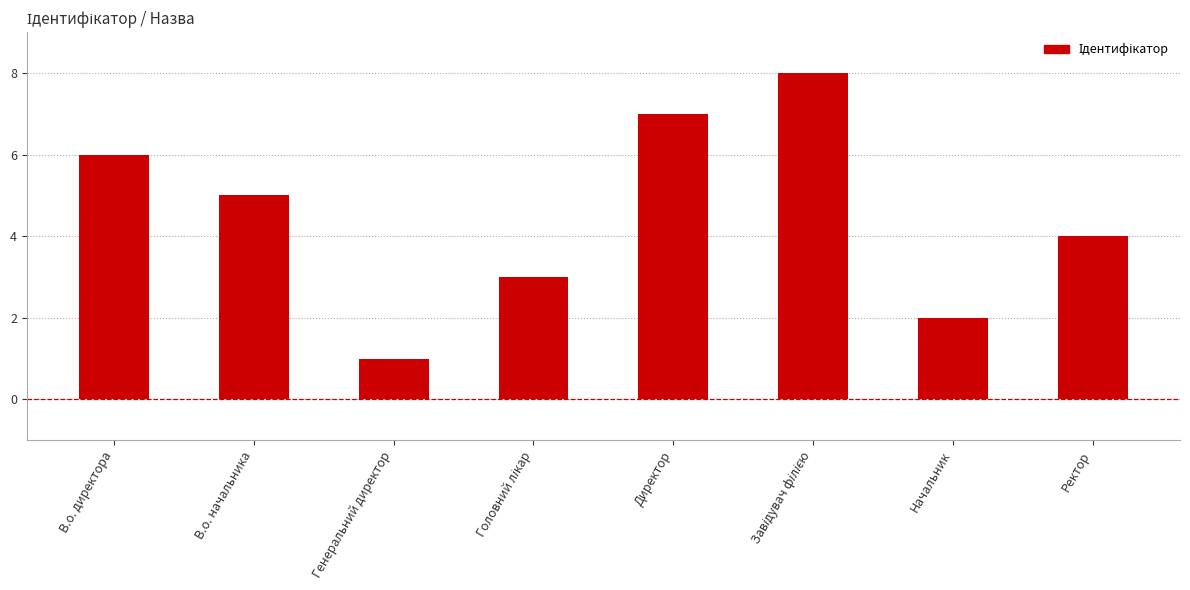

How many categories are shown in the chart?

8